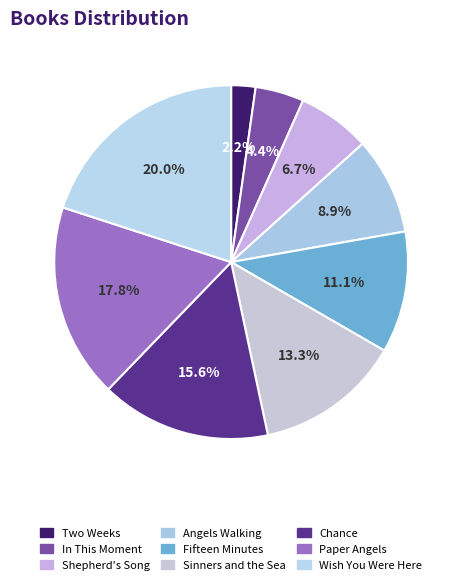

Is Angels Walking the majority of the pie?

No